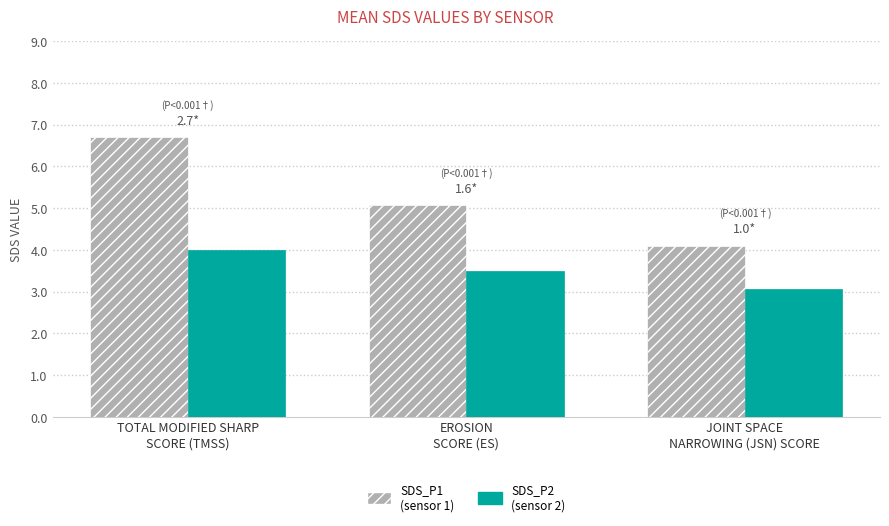

What is the maximum value shown in the chart?

6.7